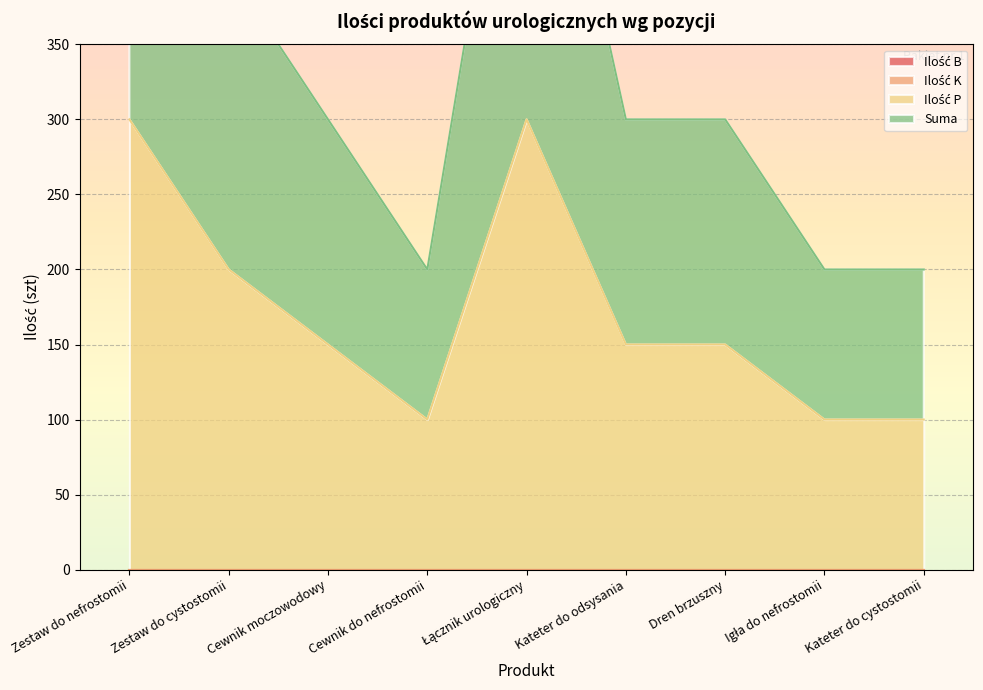

The value of Ilość P at Zestaw do nefrostomii is 300. True or false?

True